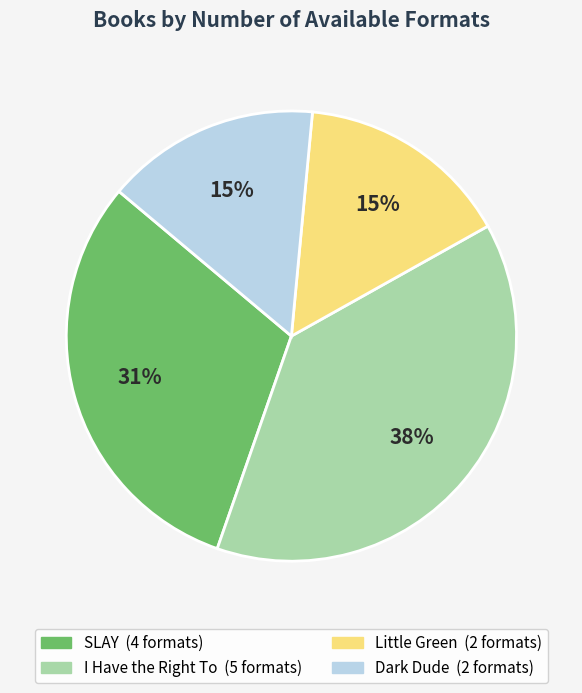

Combined, do Little Green and Dark Dude account for over 50%?

No